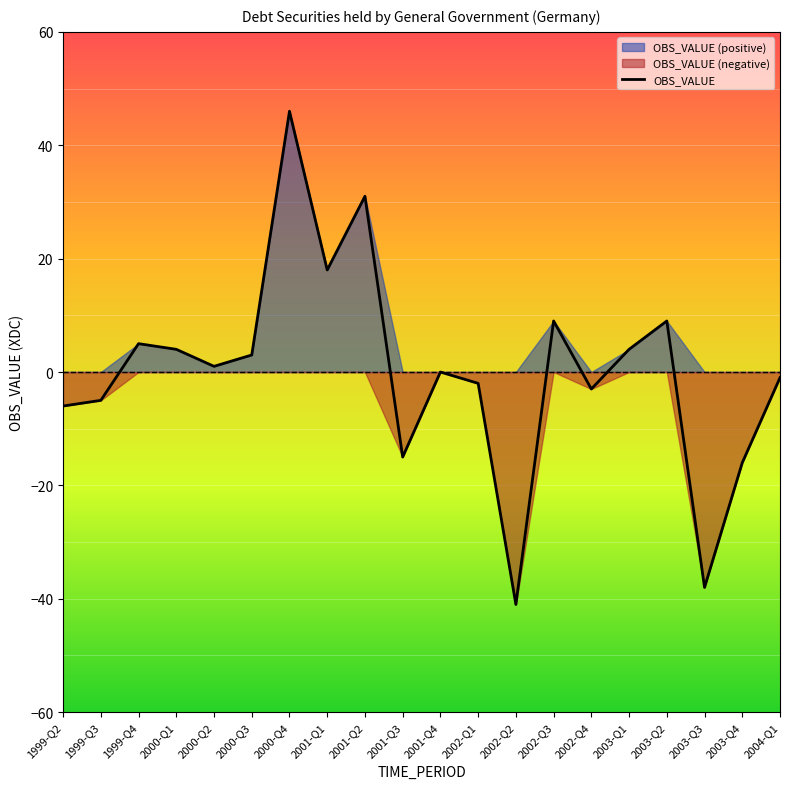

Count the number of values greater than 1.

9